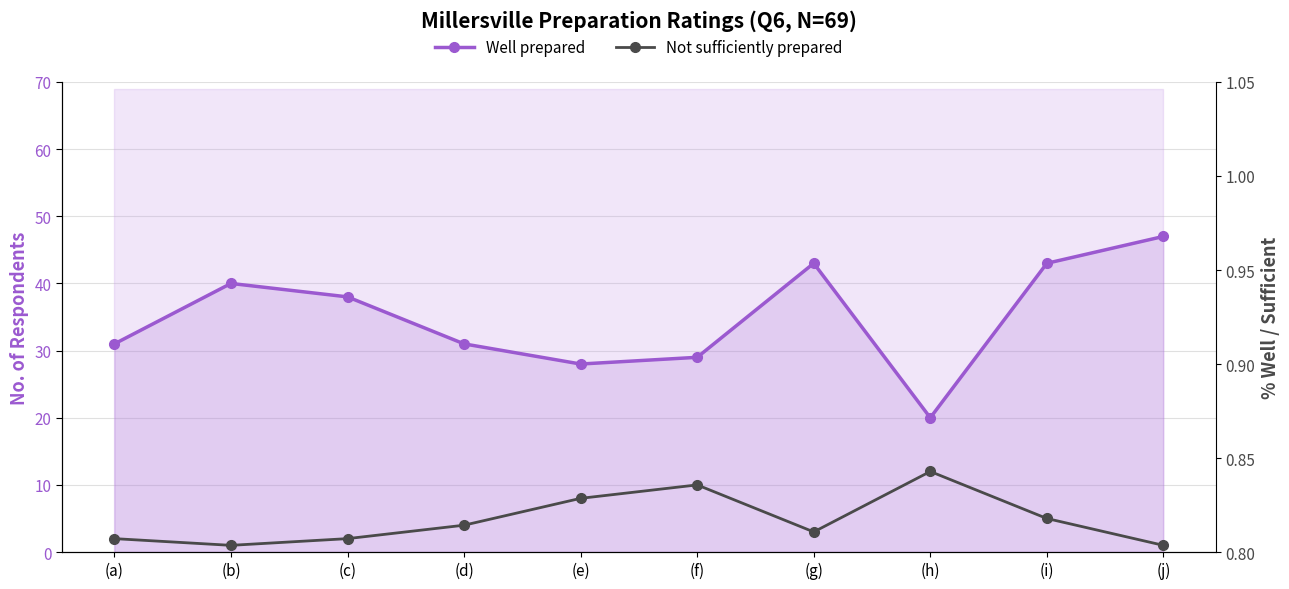

At which label does Well prepared reach its peak?

(j)